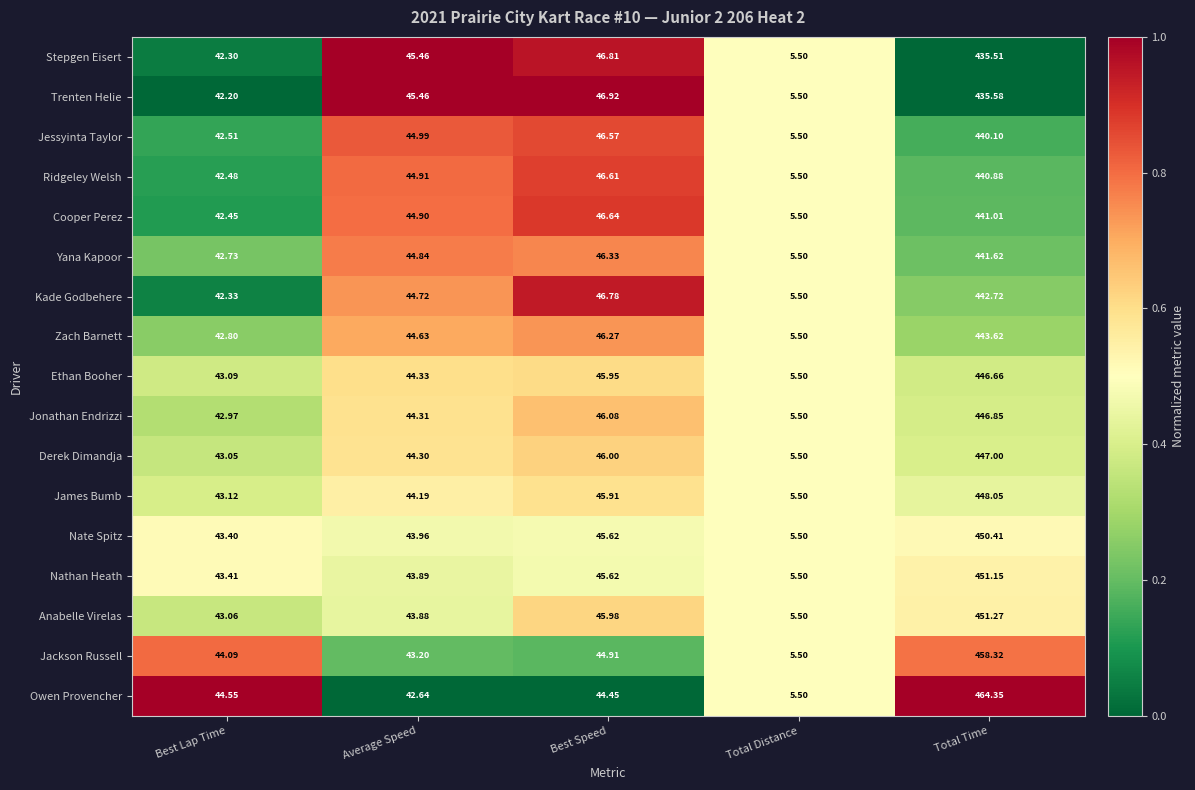

Which series has the widest spread of values?

Owen Provencher